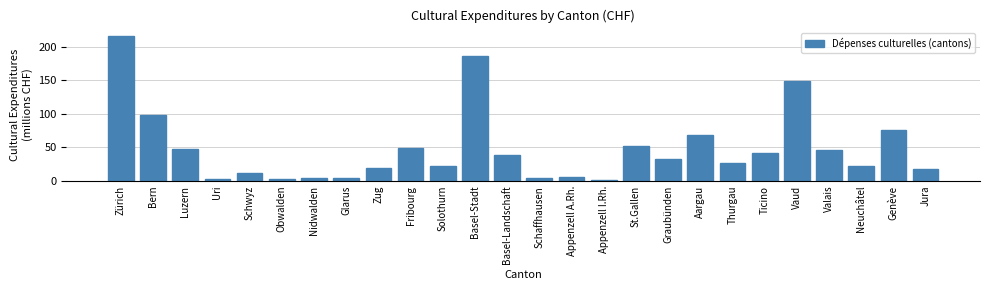

The value at Appenzell A.Rh. is 5.2. True or false?

True